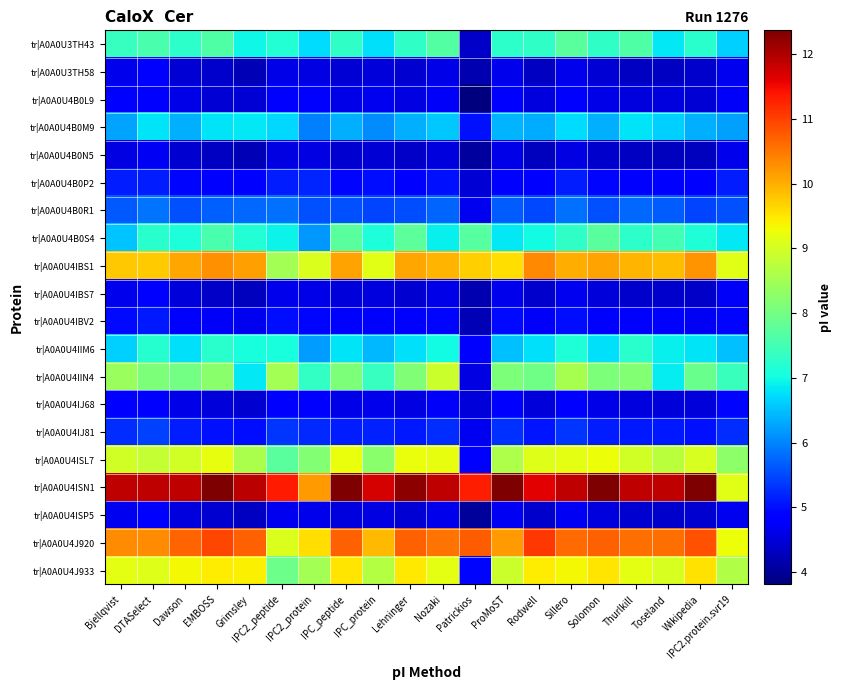

Which series has the largest total across all categories?

tr|A0A0U4ISN1